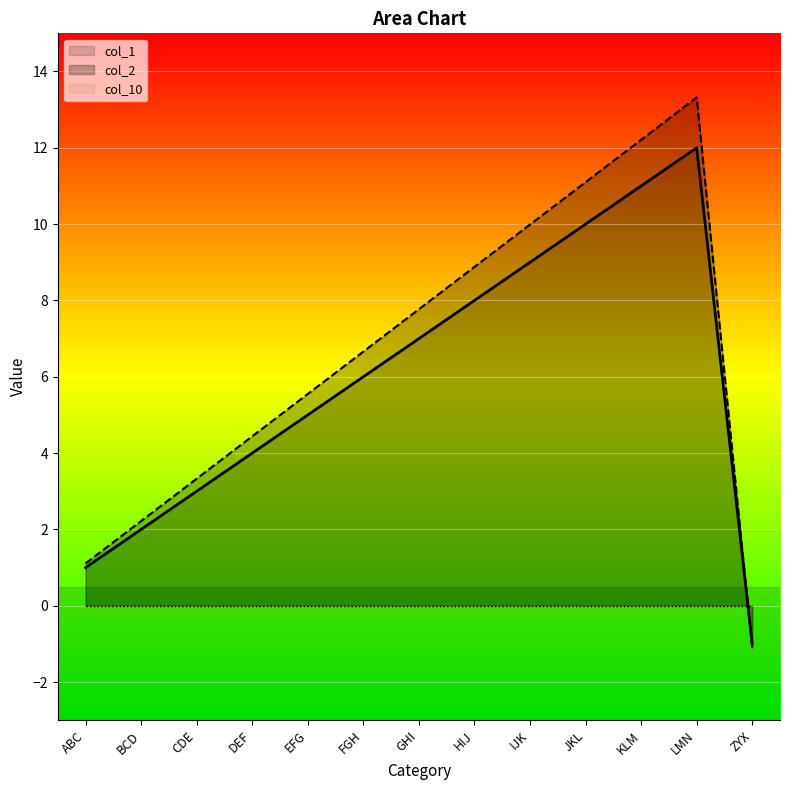

Rank the categories by col_2 value from lowest to highest.

ZYX, ABC, BCD, CDE, DEF, EFG, FGH, GHI, HIJ, IJK, JKL, KLM, LMN